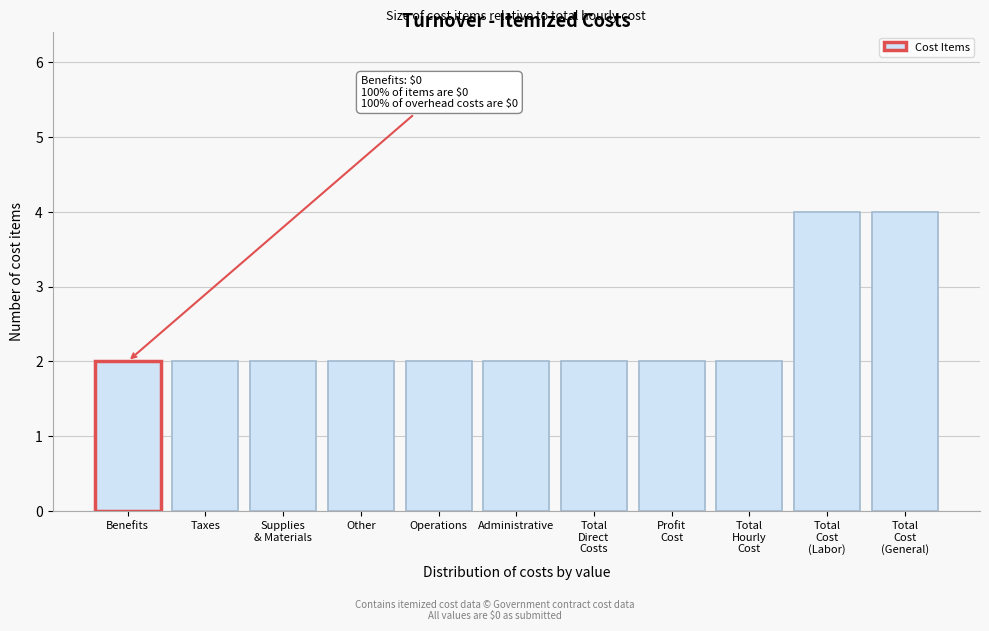

Reading right to left, transcribe all the data shown in this chart.

4	4	2	2	2	2	2	2	2	2	2